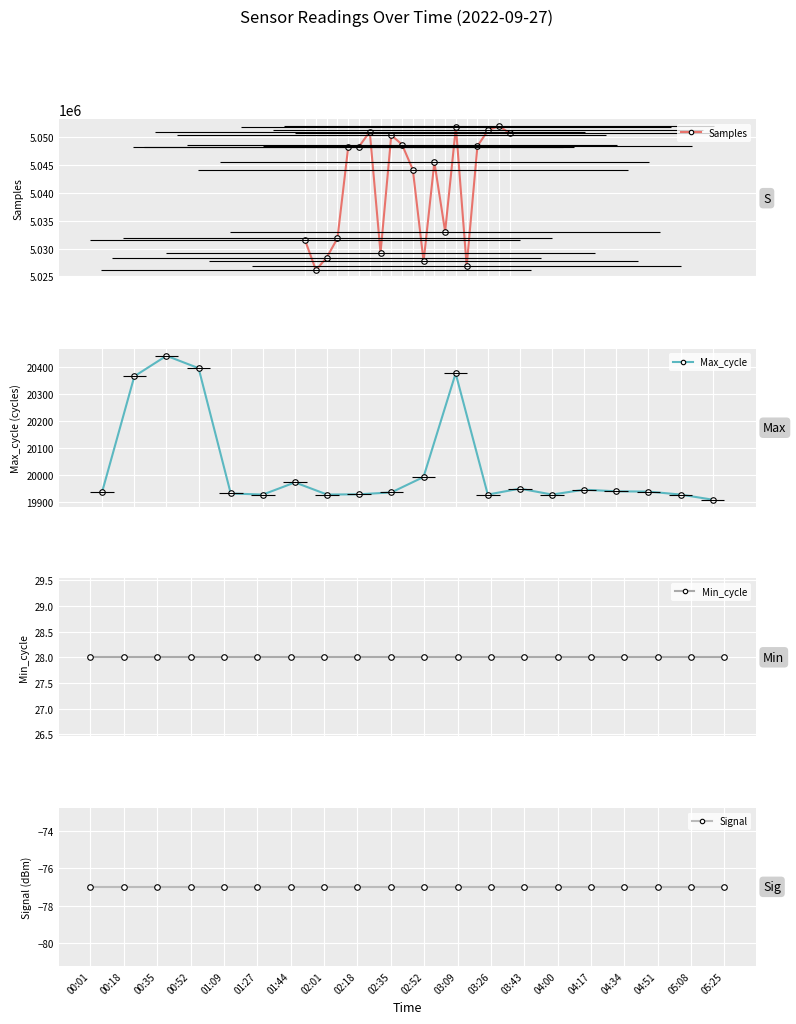

Which series has the largest range (max minus min)?

Samples